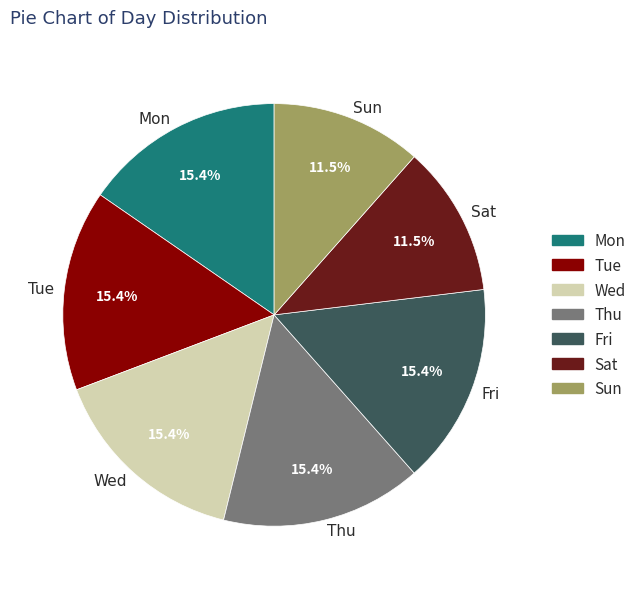

To the nearest percent, what percentage of the pie is Thu?

15%